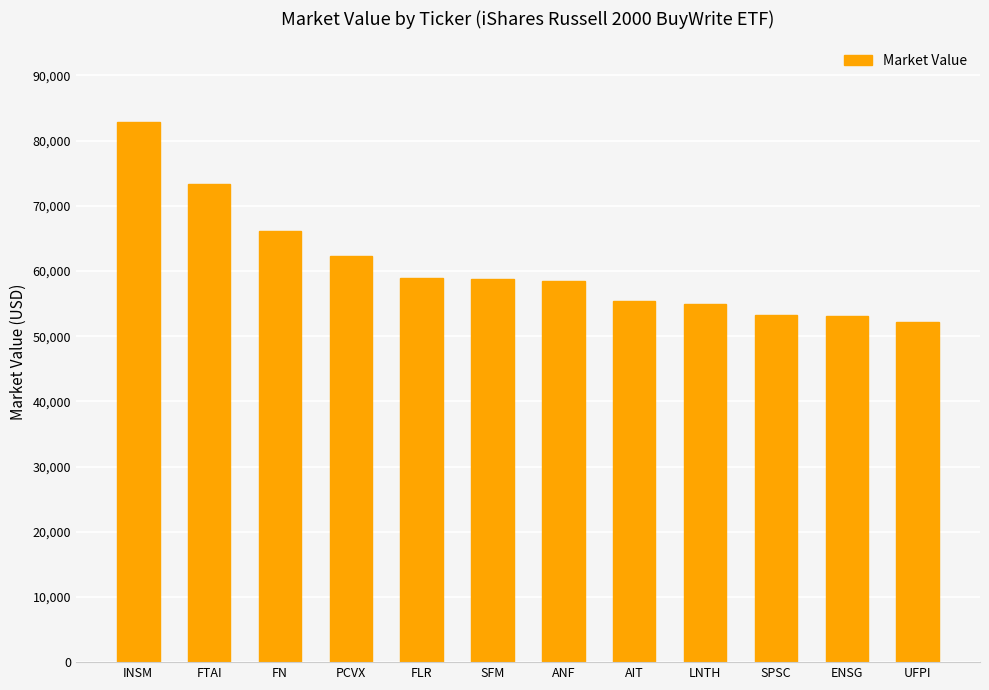

The chart shows a value of 21459.0 at UFPI. True or false?

False